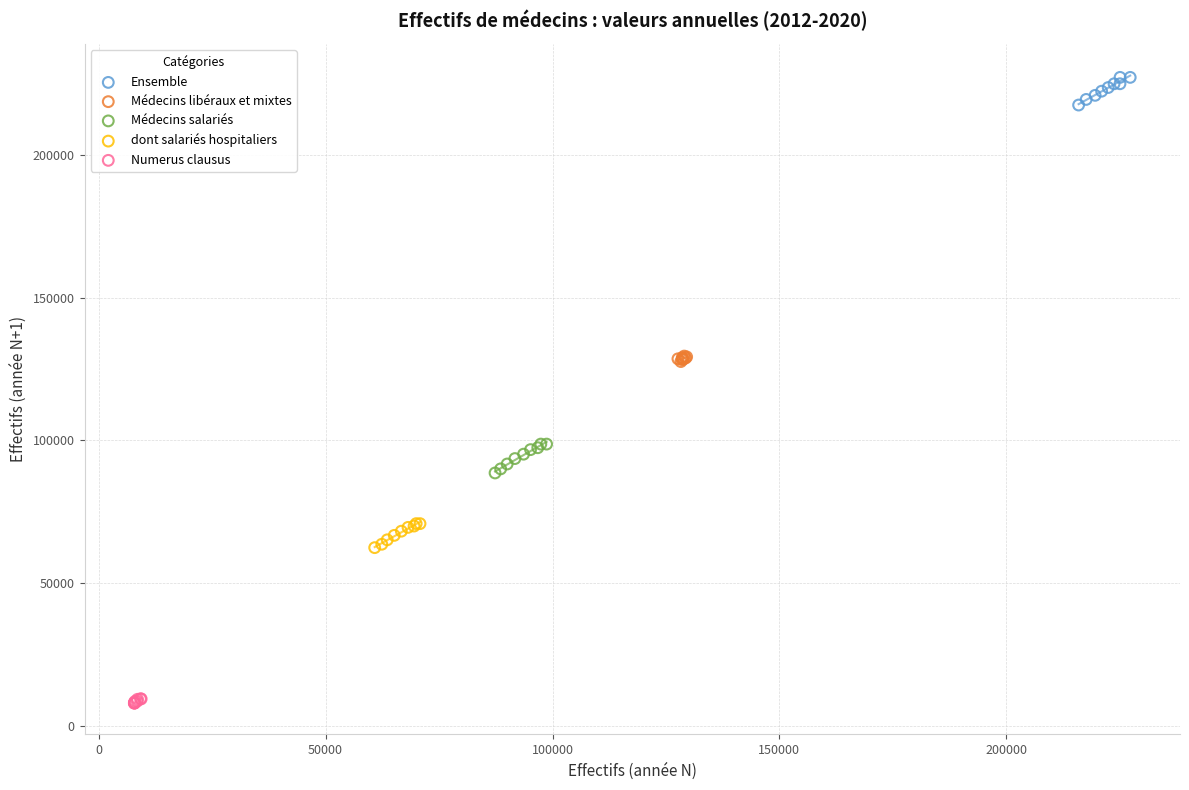

Which series reaches the maximum Y coordinate?

Ensemble